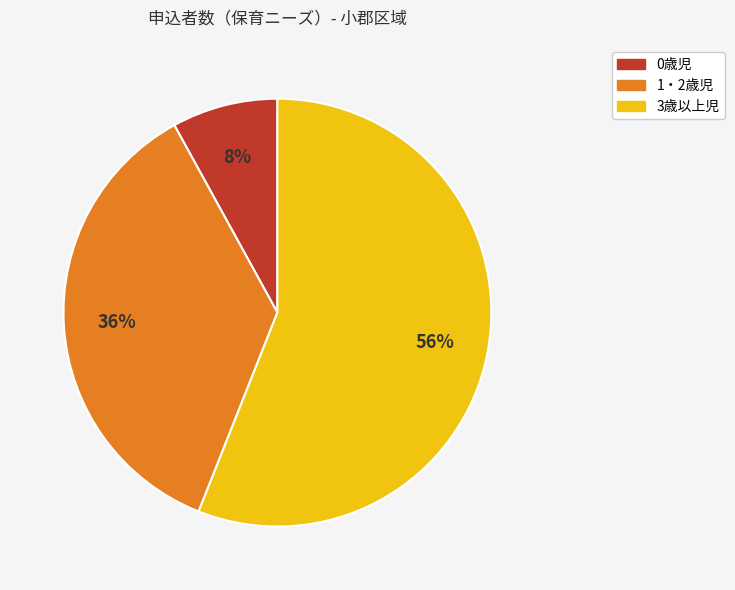

What percentage is the 3歳以上児 slice, to the nearest percent?

56%